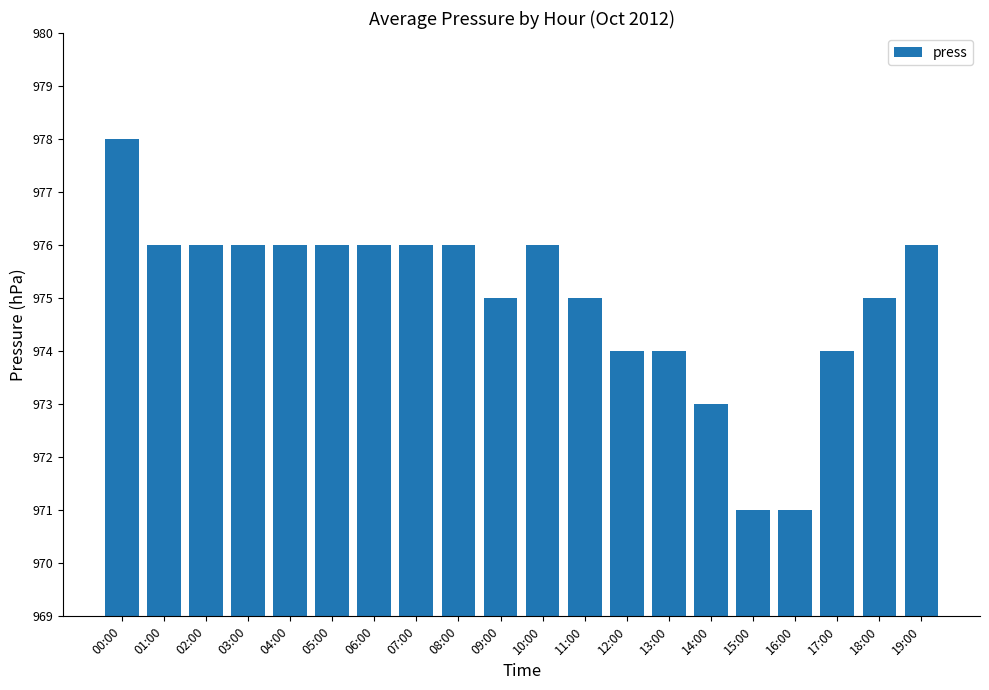

What is the difference between the maximum and minimum values?

7